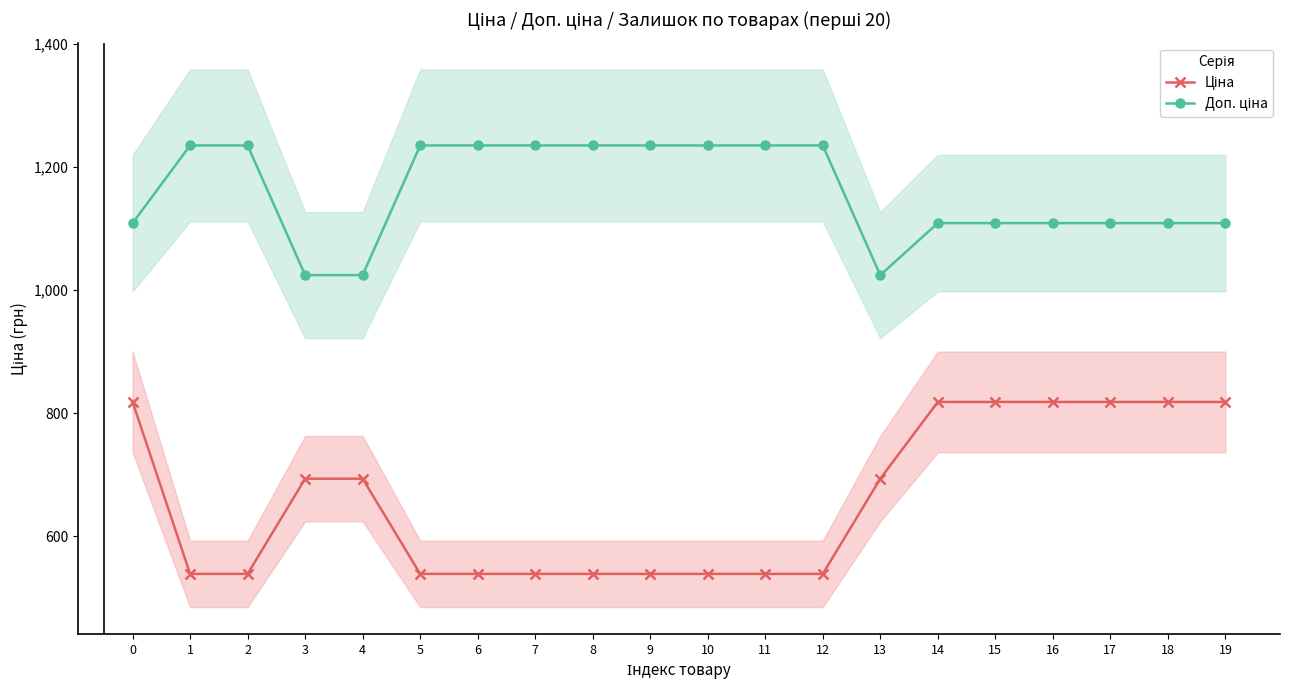

Does the chart have visible grid lines?

No